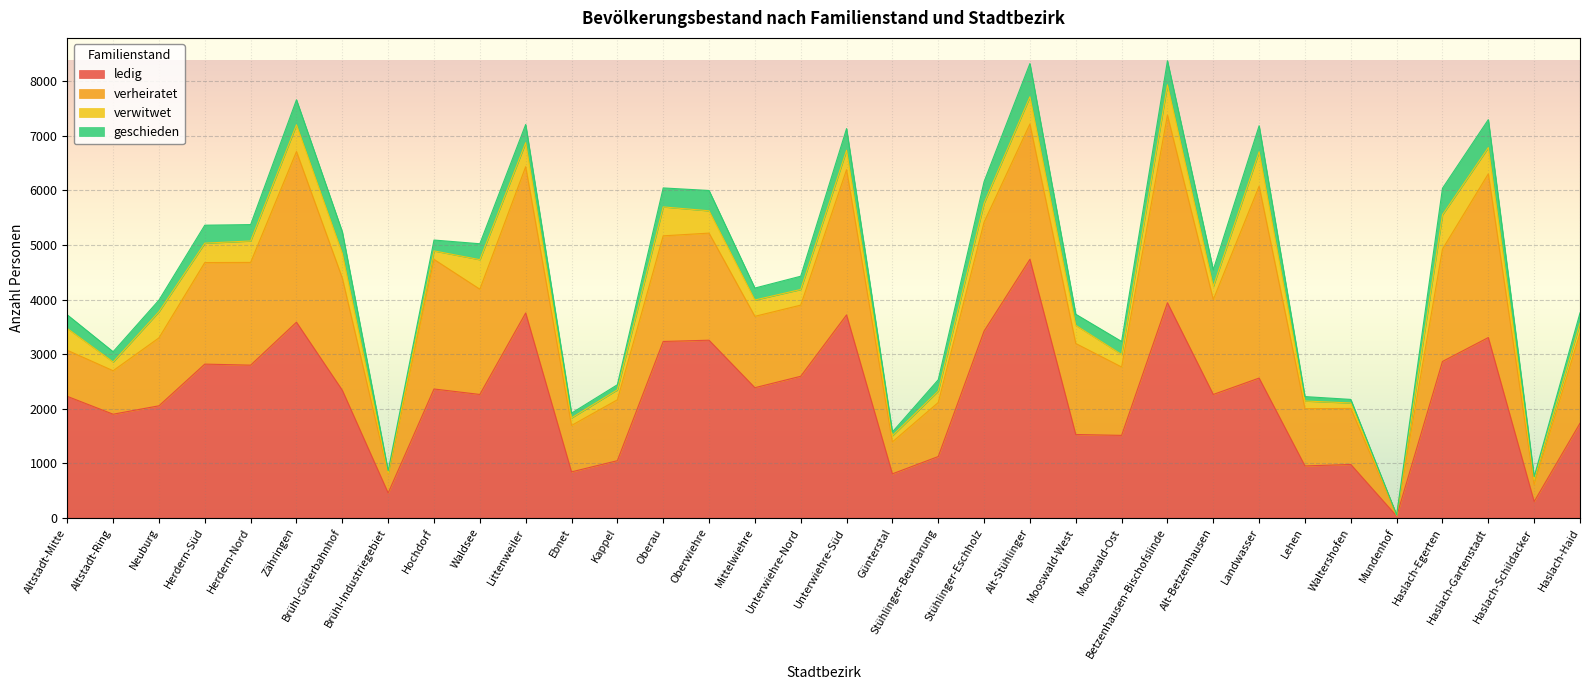

What are all the series names shown in the legend?

ledig, verheiratet, verwitwet, geschieden